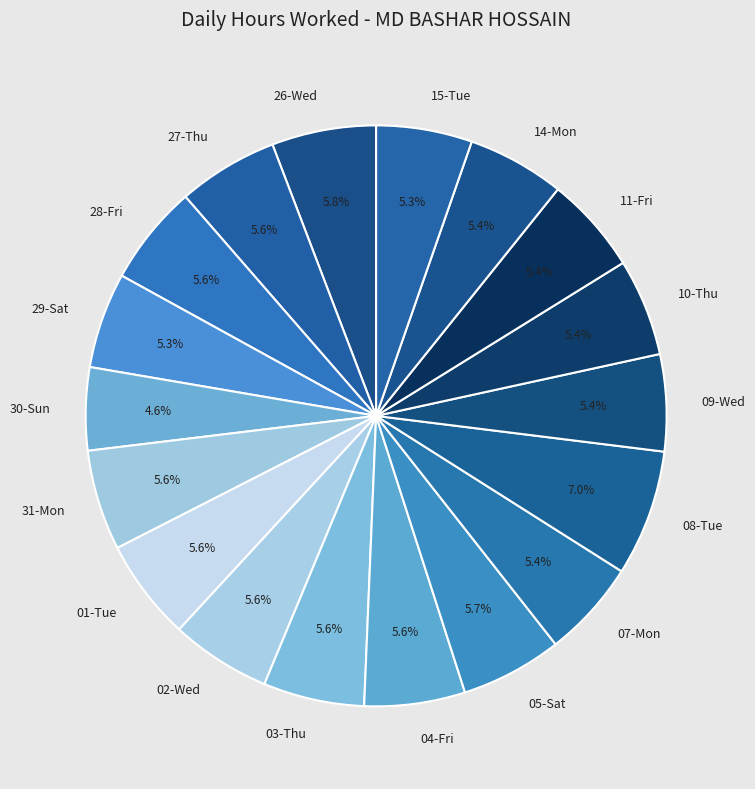

To the nearest percent, what is the difference between the largest and smallest slice percentages?

2%